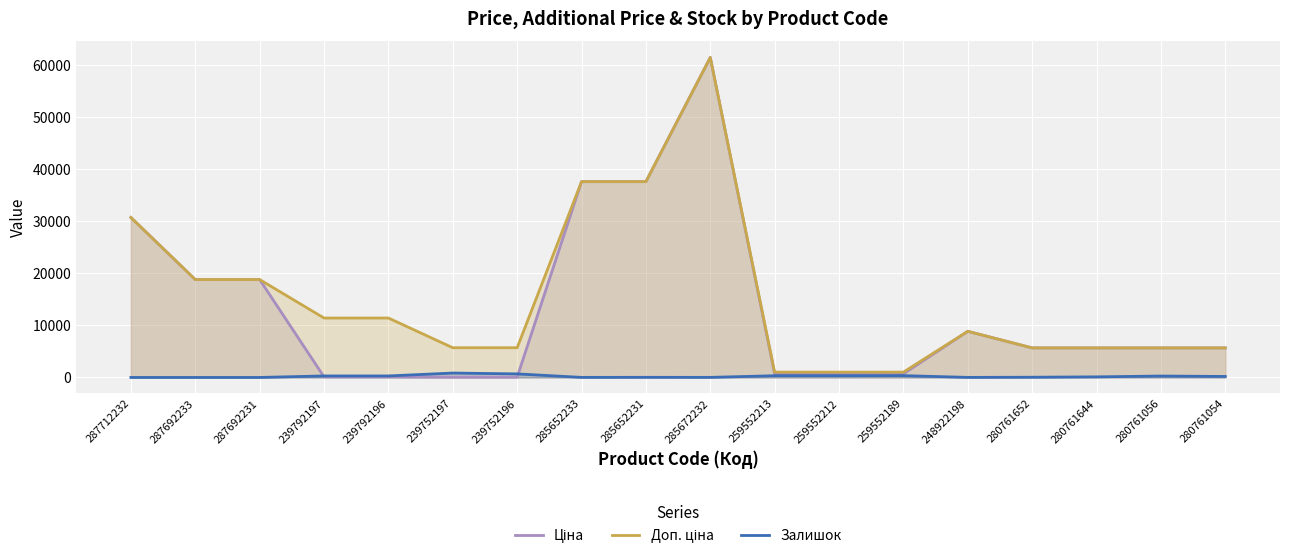

Is it true that Залишок equals 459.8 at 259552213?

False